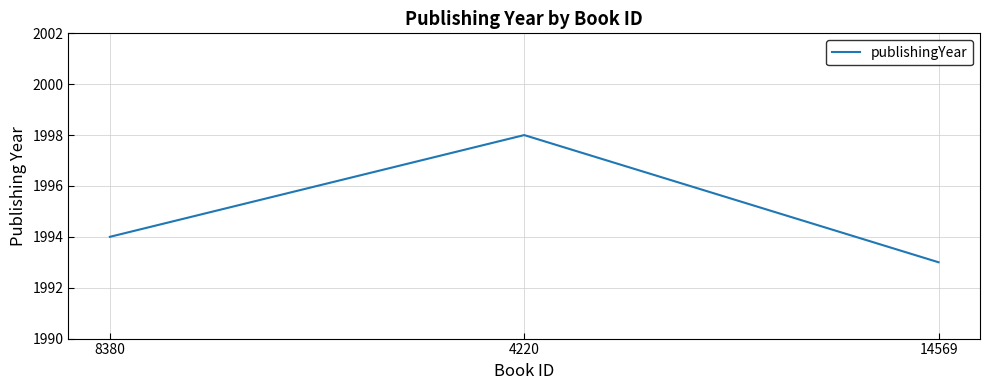

Does the chart display data point markers on the line(s)?

No